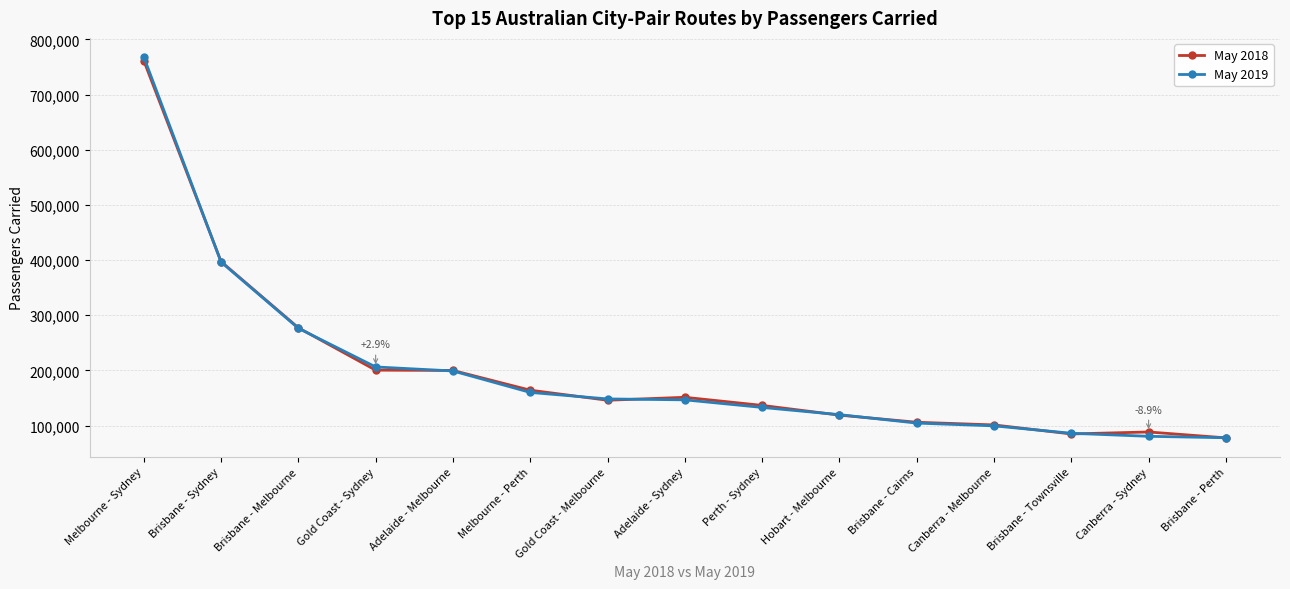

Which label corresponds to the largest value in the chart?

Melbourne - Sydney